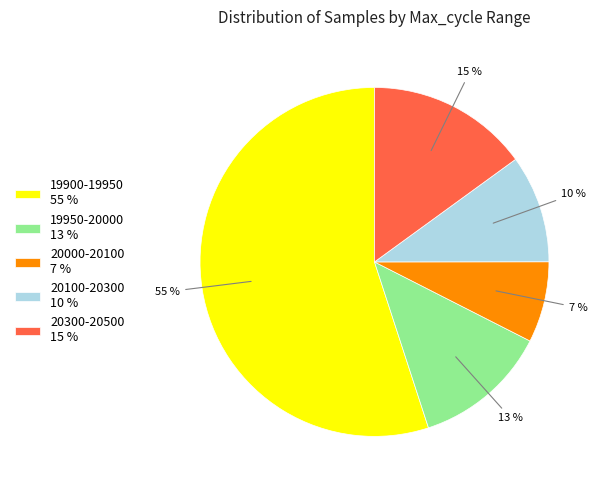

Approximately how many times larger is the value at 20100-20300 10 % compared to 19950-20000 13 %?

0.8